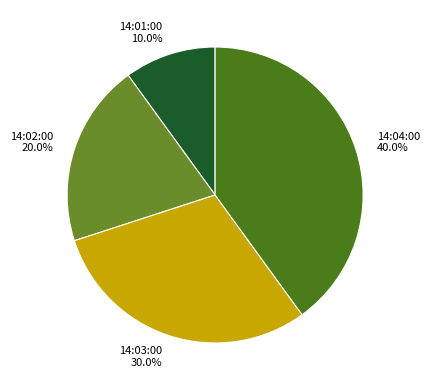

What is the ratio of the value at 14:01:00 to the value at 14:03:00?

0.3